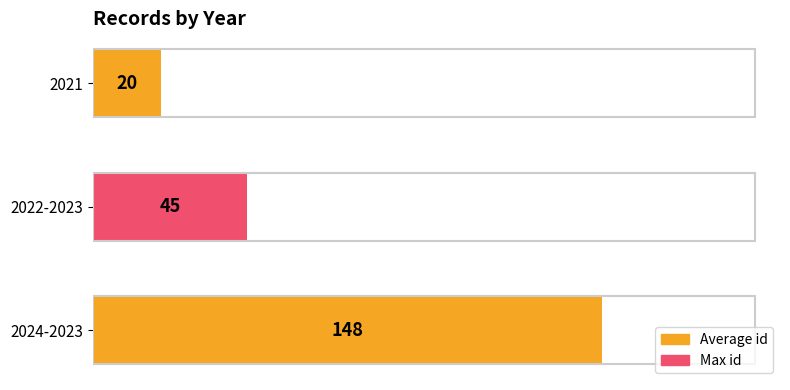

The value at 2021 is 11. True or false?

False